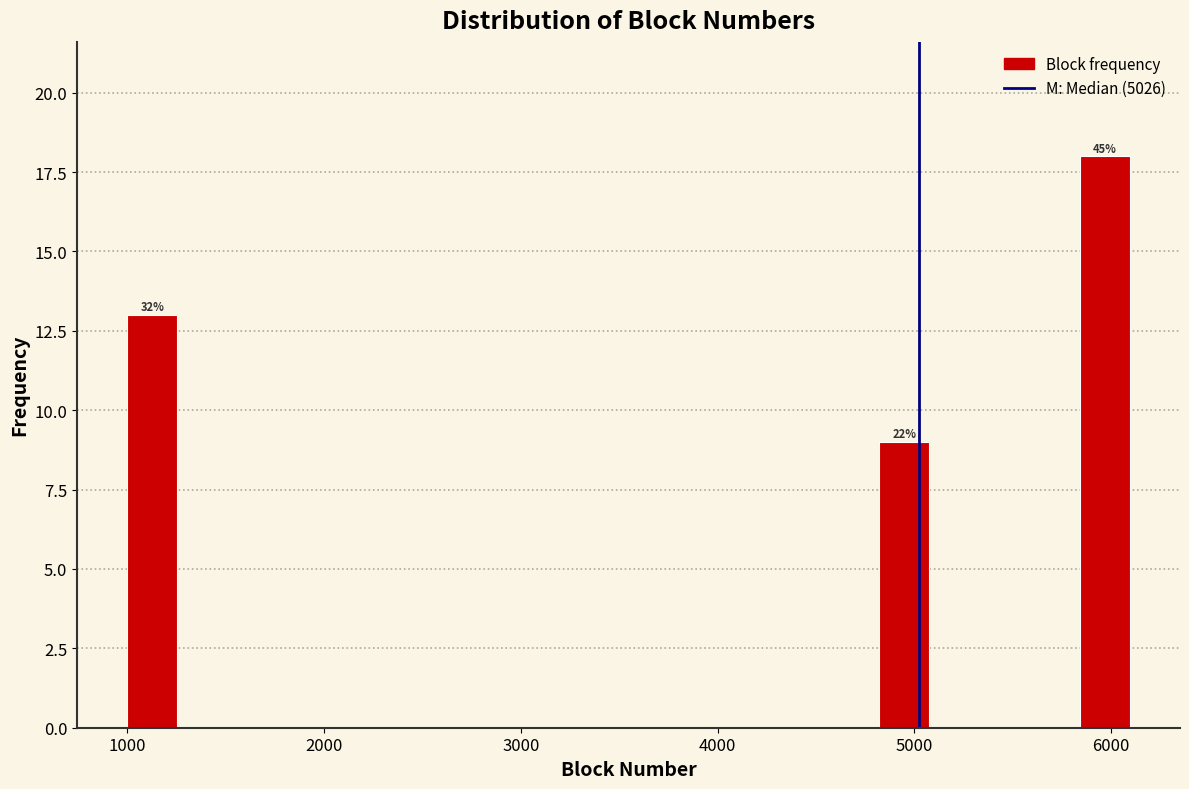

Around what value on the x-axis is the tallest bar? Give the approximate position of its centre, as read against the axis.

6000